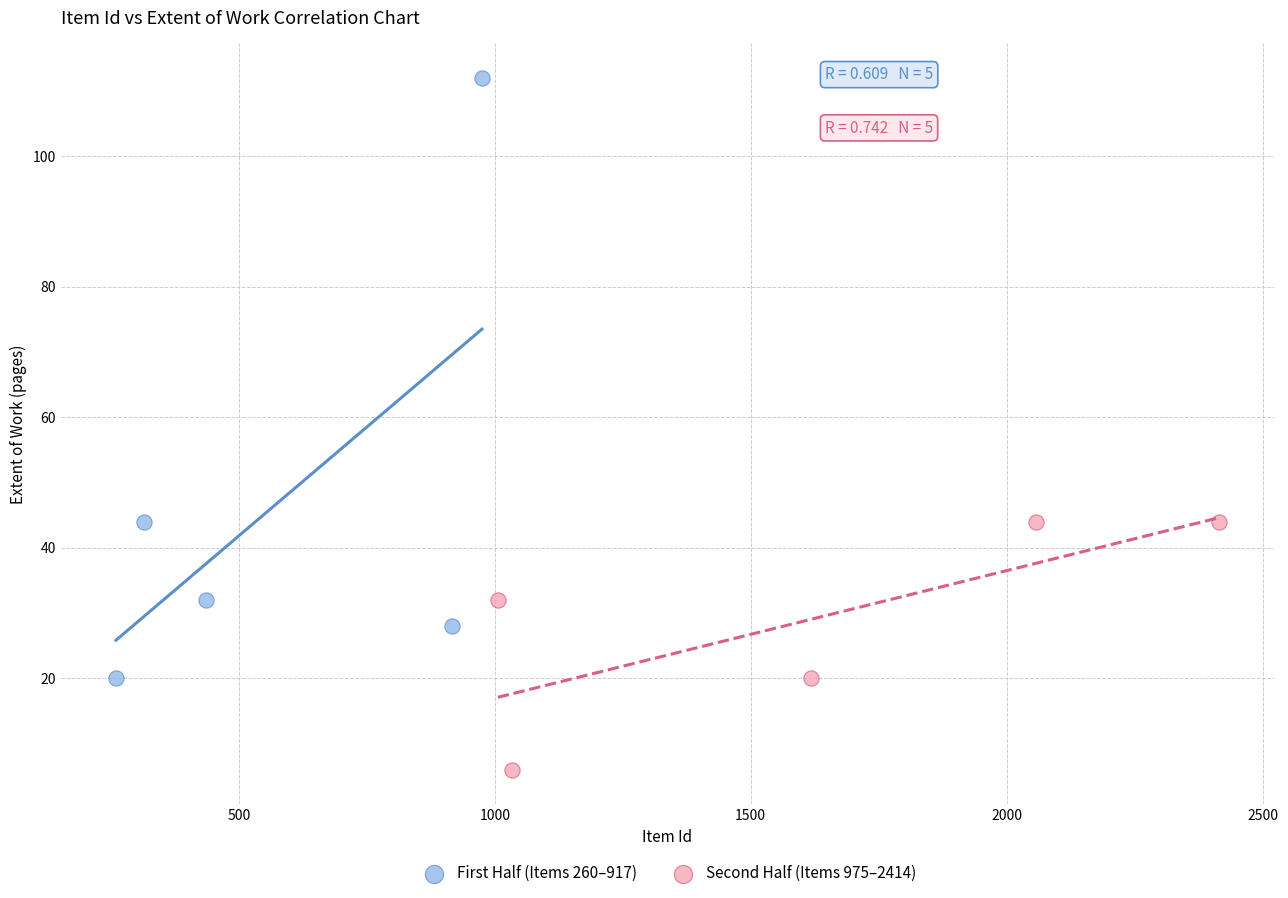

Which series contains the lowest Y value?

Second Half (Items 975–2414)